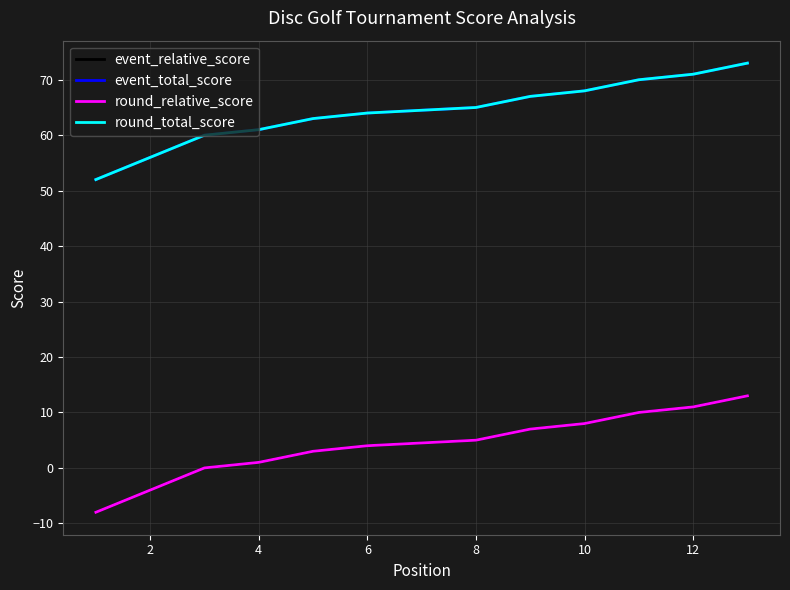

What is the minimum value for round_relative_score?

-8